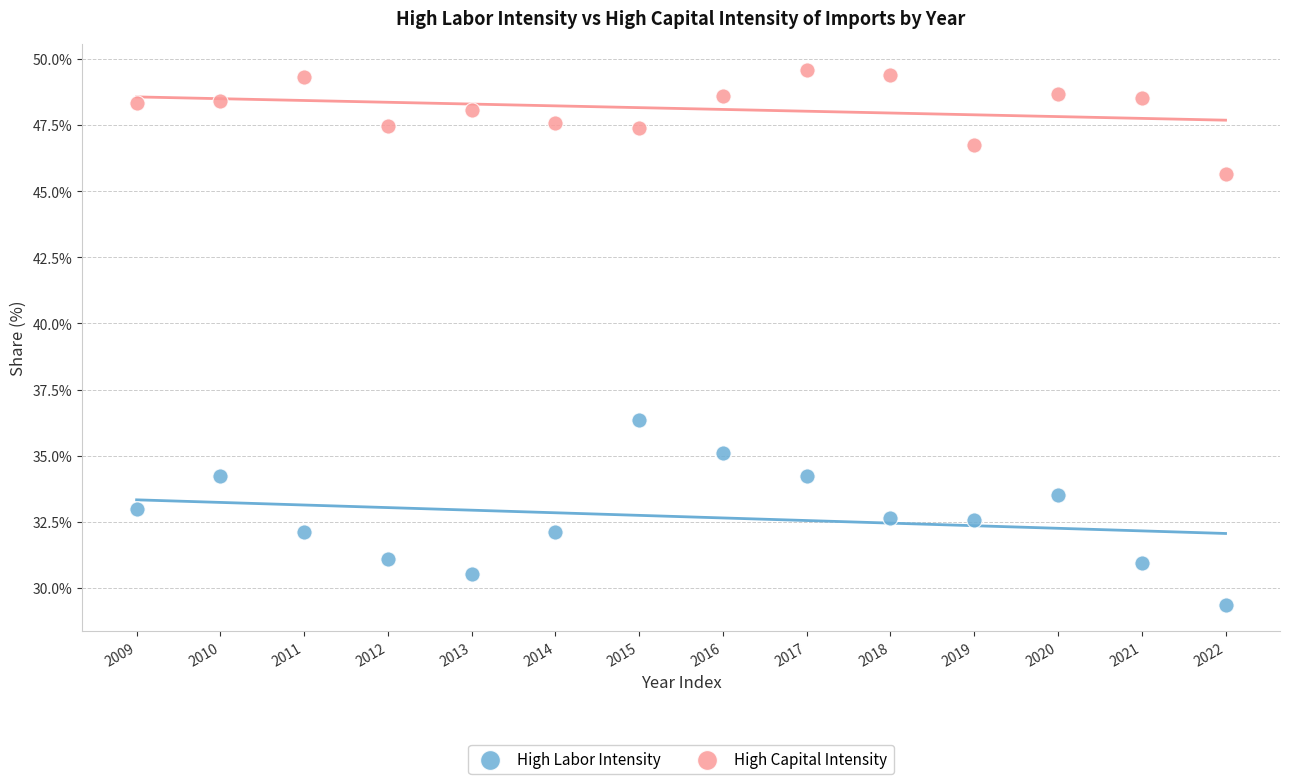

Across all series, what Y value is closest to 39?

36.3